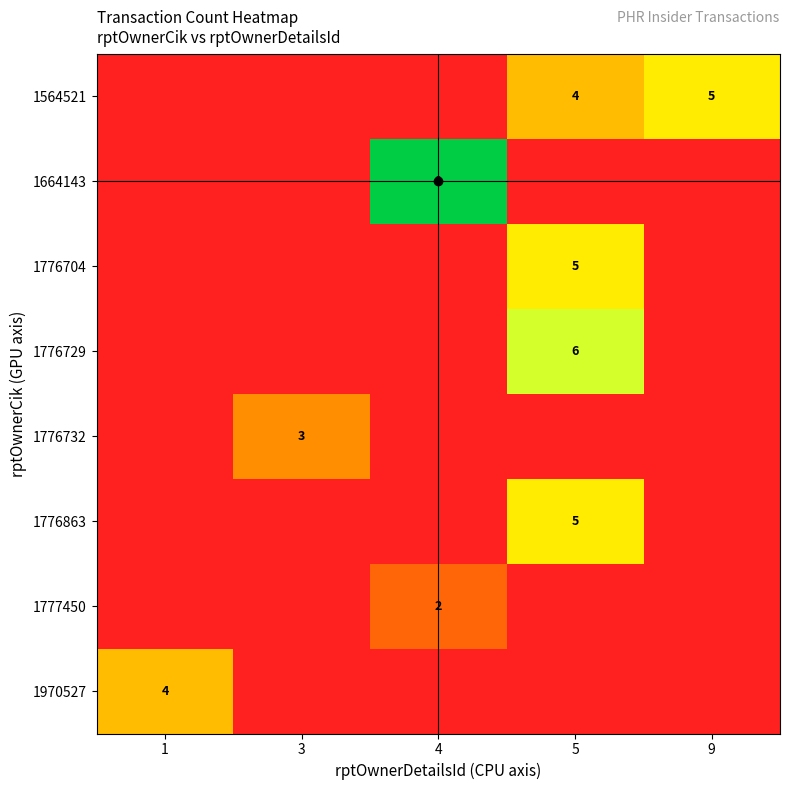

True or false: 1776863 has a value of 2 at 5.

False